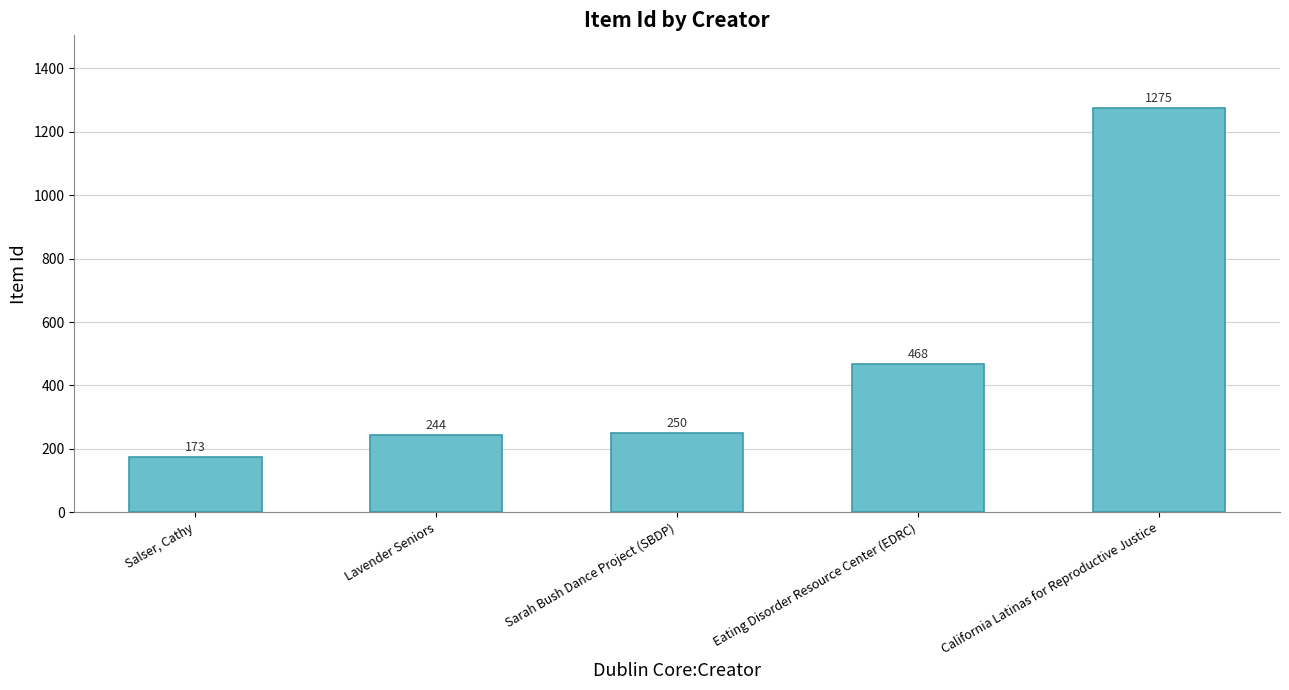

Read the value at California Latinas for Reproductive Justice.

1275